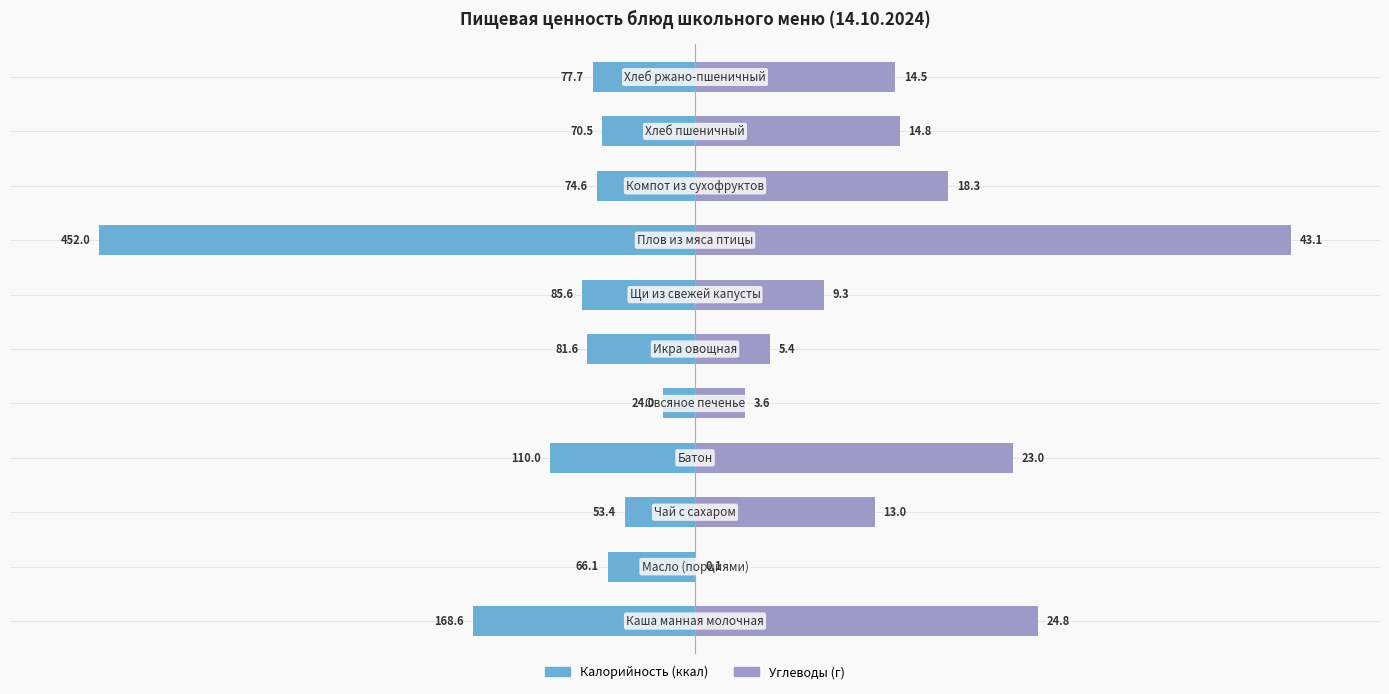

What are all the series names shown in the legend?

Калорийность, Углеводы